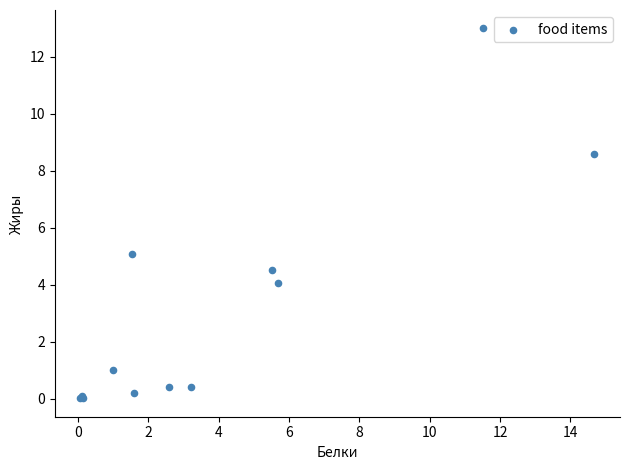

What Y value in the scatter plot is closest to 6?

5.1